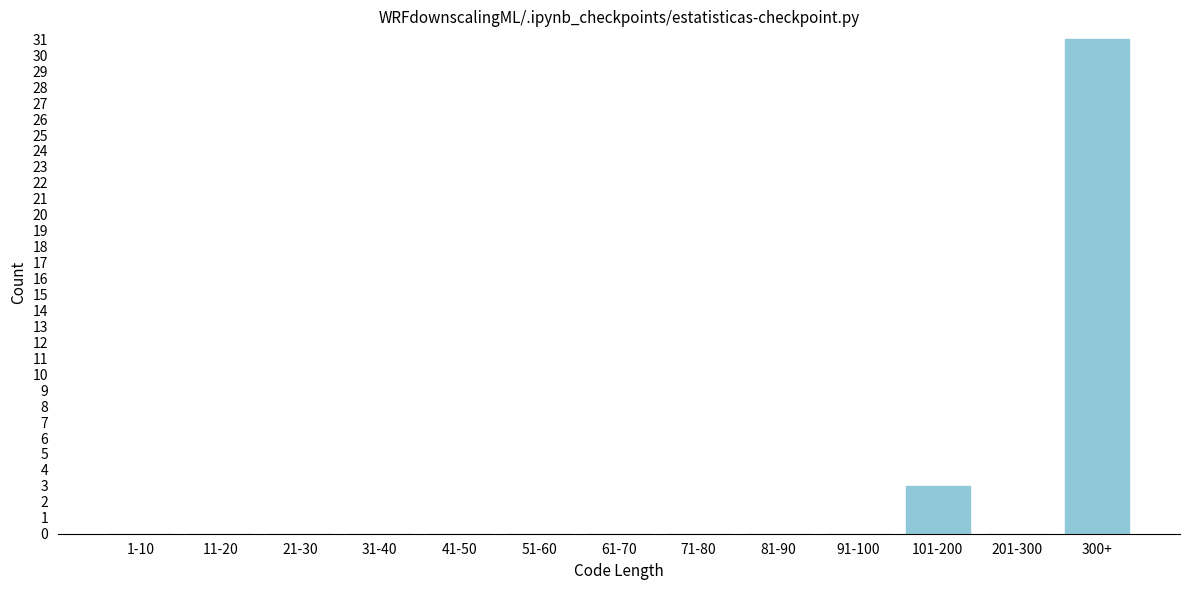

Reading right to left, extract all data points from this chart.

300+=31	201-300=0	101-200=3	91-100=0	81-90=0	71-80=0	61-70=0	51-60=0	41-50=0	31-40=0	21-30=0	11-20=0	1-10=0